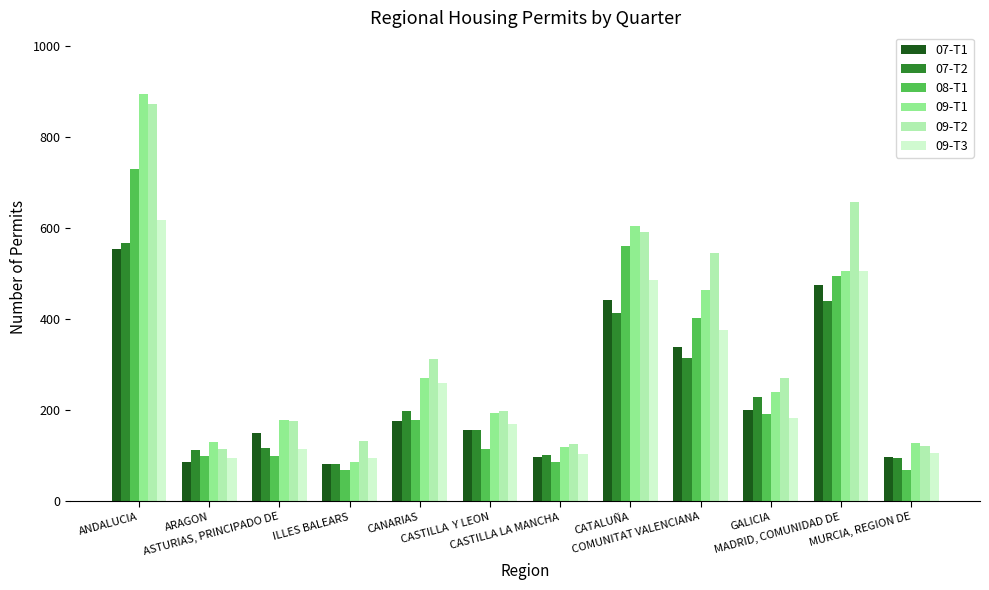

What is the maximum value shown in the chart?

896